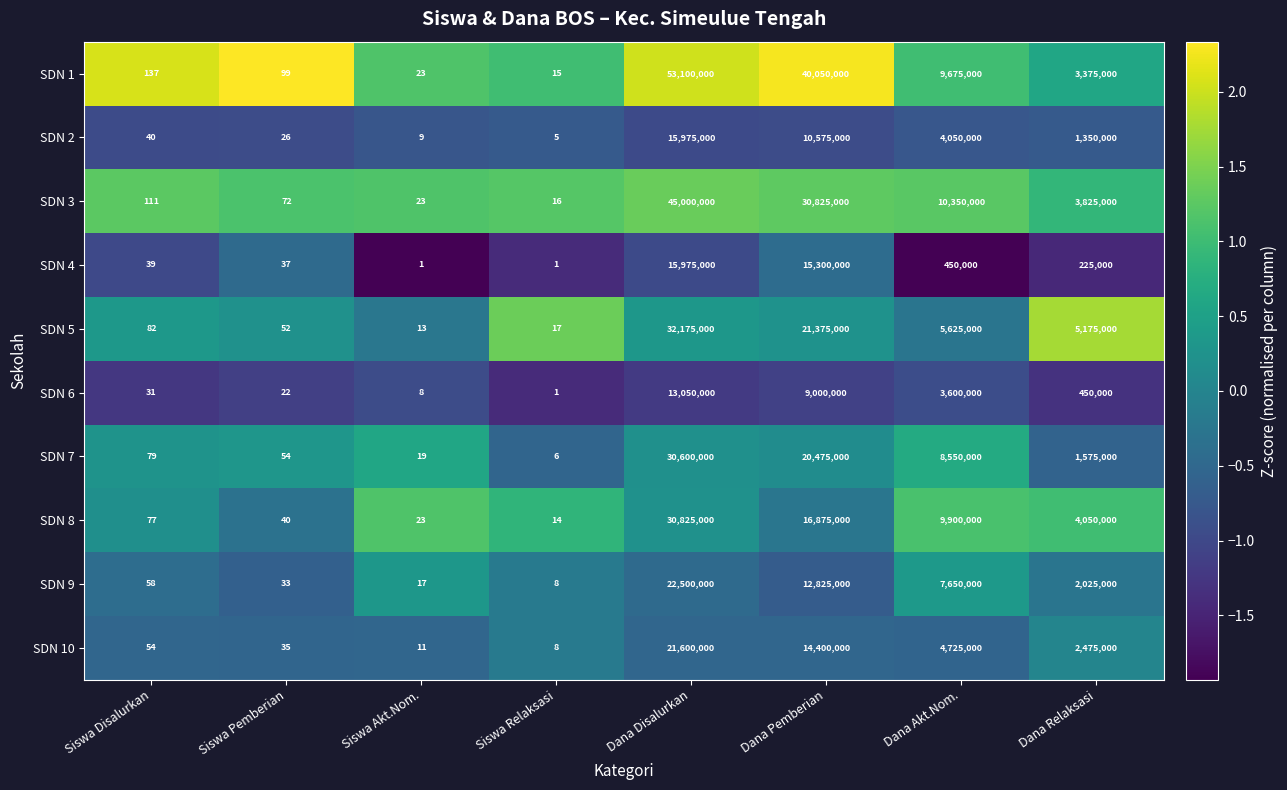

At Siswa Disalurkan, list the series in order from largest to smallest.

SDN 1, SDN 3, SDN 5, SDN 7, SDN 8, SDN 9, SDN 10, SDN 2, SDN 4, SDN 6